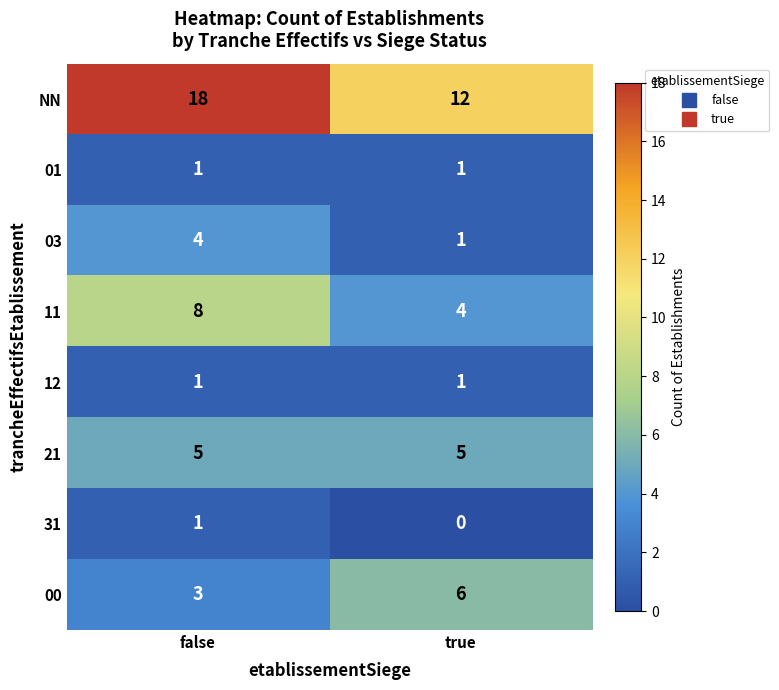

What is the maximum value shown in the chart?

18